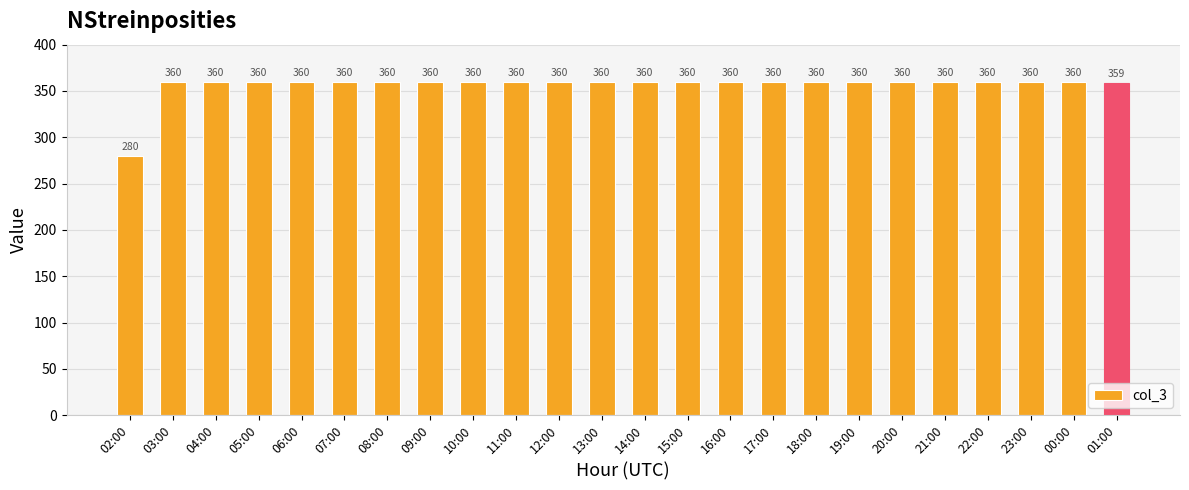

Is it true that the value at 22:00 is 360?

True